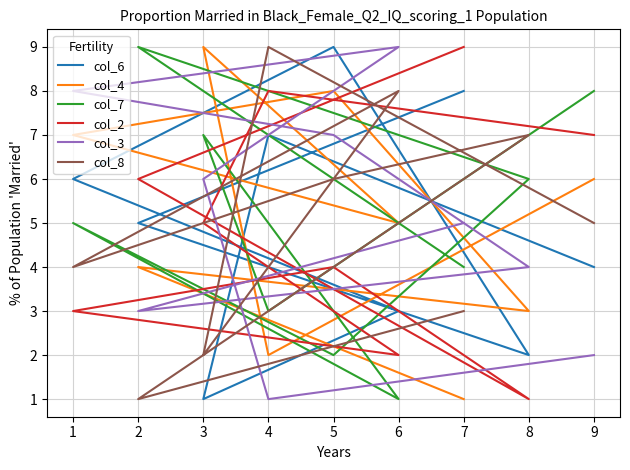

What is the difference between the maximum and minimum values in the col_2 series?

8